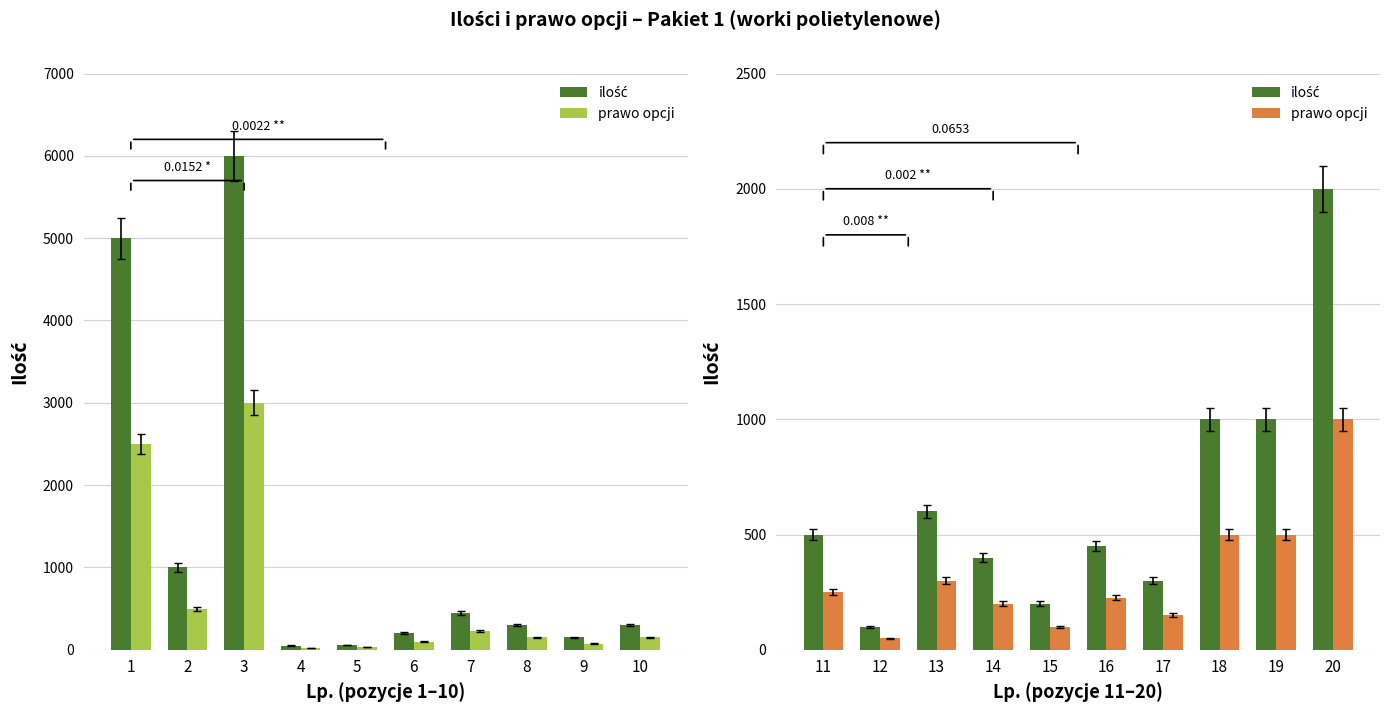

Which series changed the most between 12 and 14?

ilość